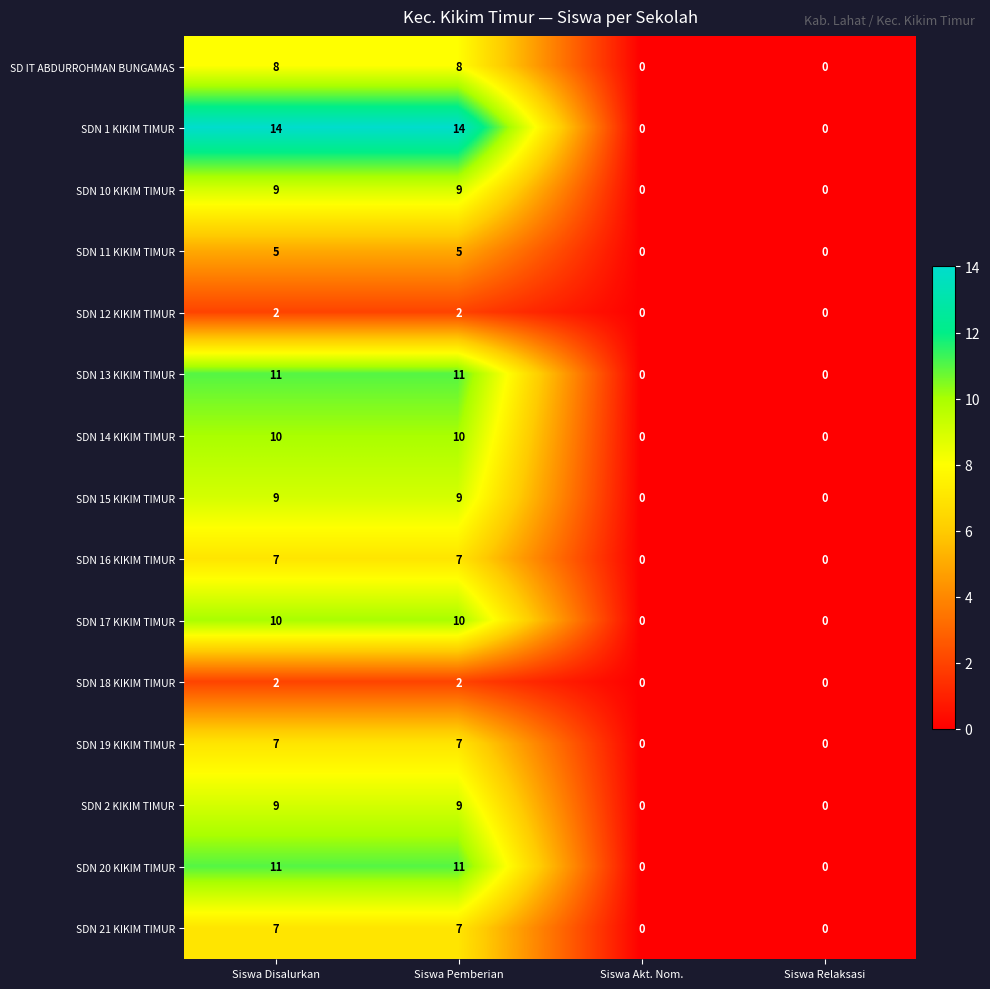

What is the sum of the SD IT ABDURROHMAN BUNGAMAS values at Siswa Pemberian and Siswa Disalurkan?

16